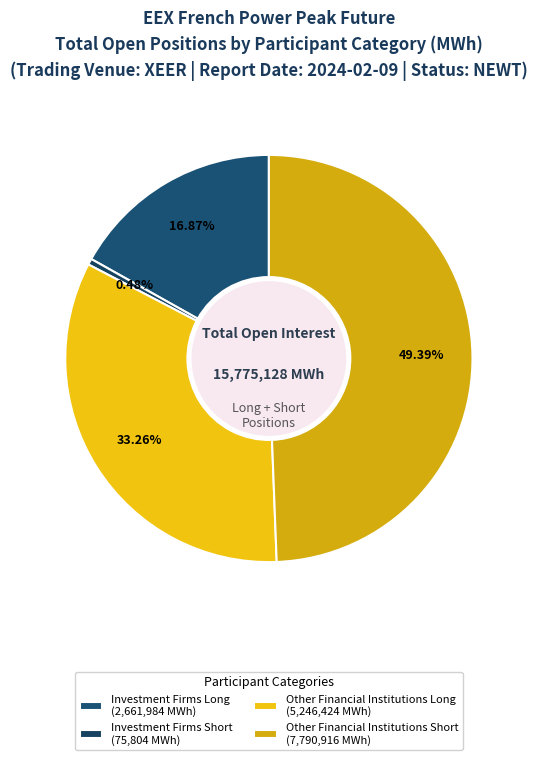

To the nearest percent, what is the difference between the largest and smallest slice percentages?

49%